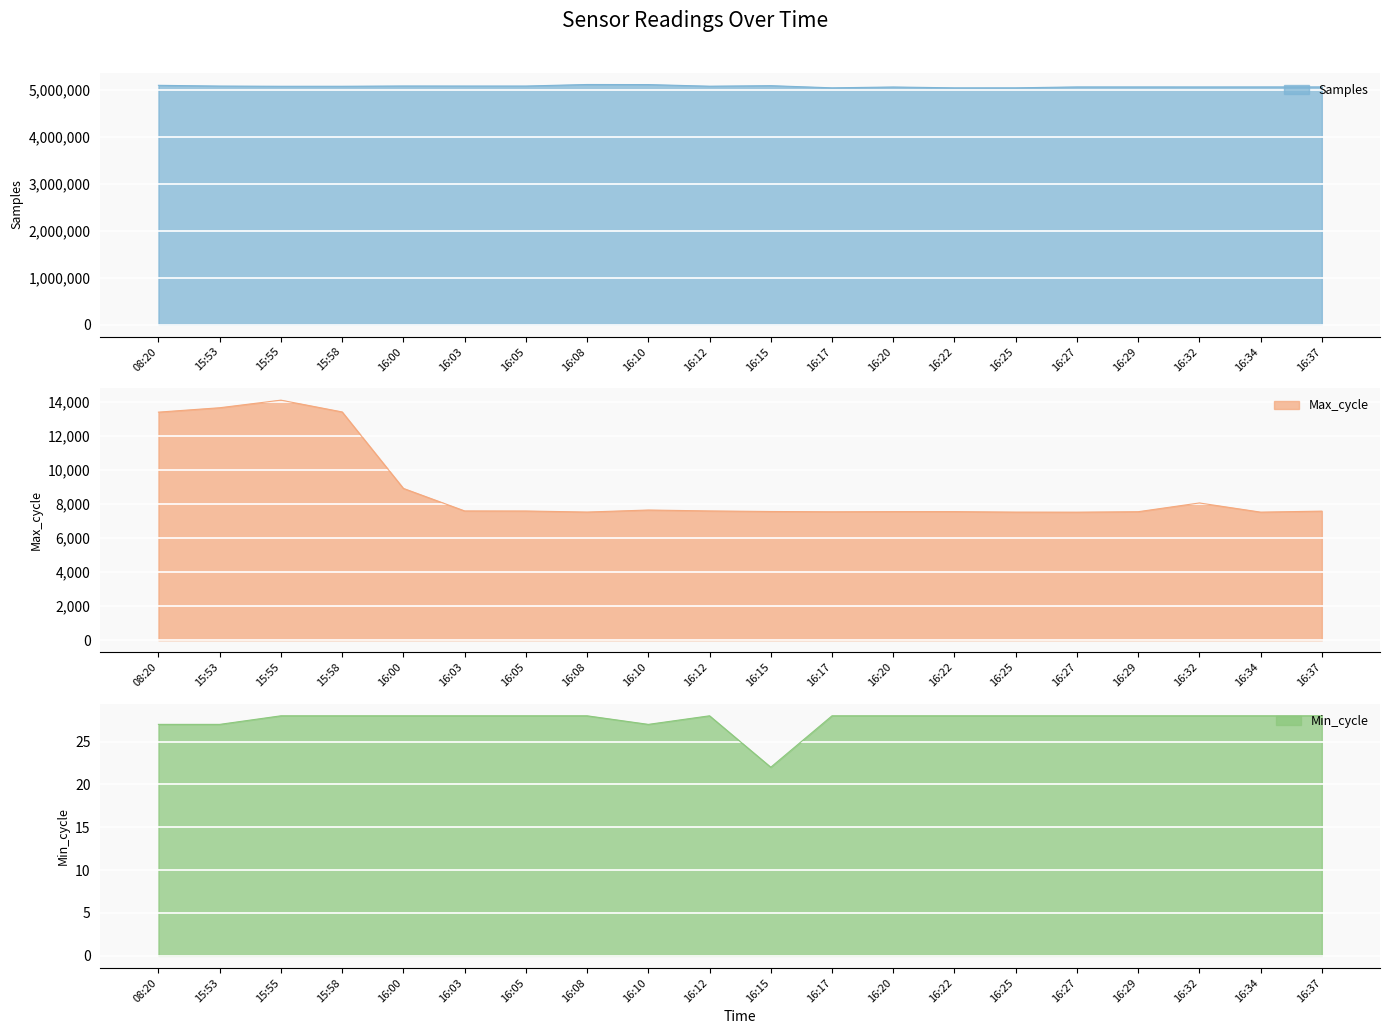

Which label corresponds to the largest value in the chart?

16:08